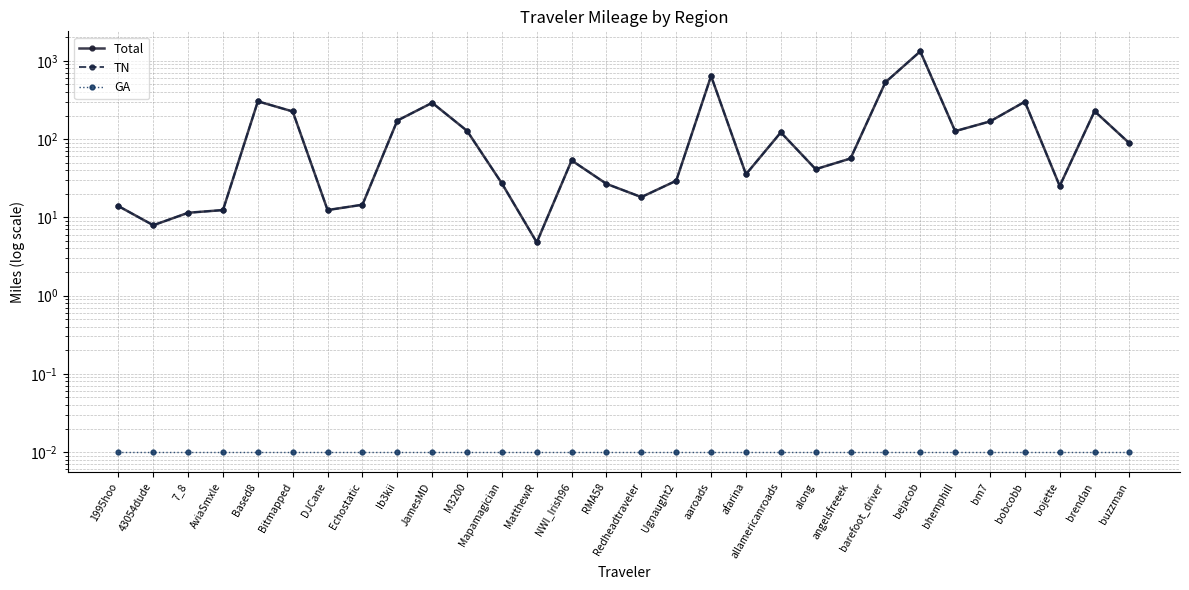

What is the sum of all Total values?

5033.2